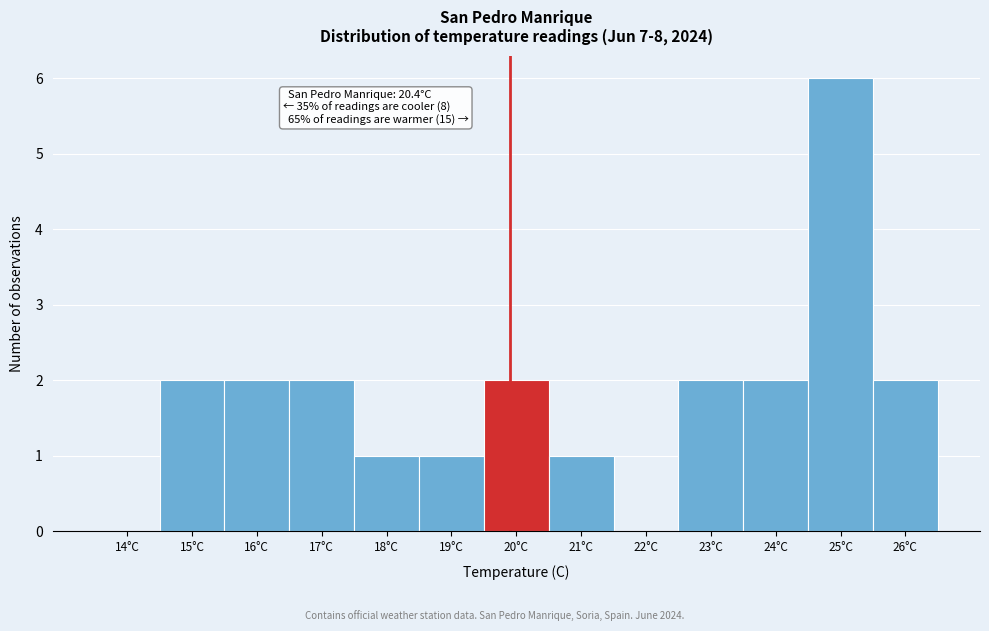

Reading left to right, list all the values displayed in this chart.

14°C=0	15°C=2	16°C=2	17°C=2	18°C=1	19°C=1	20°C=2	21°C=1	22°C=0	23°C=2	24°C=2	25°C=6	26°C=2